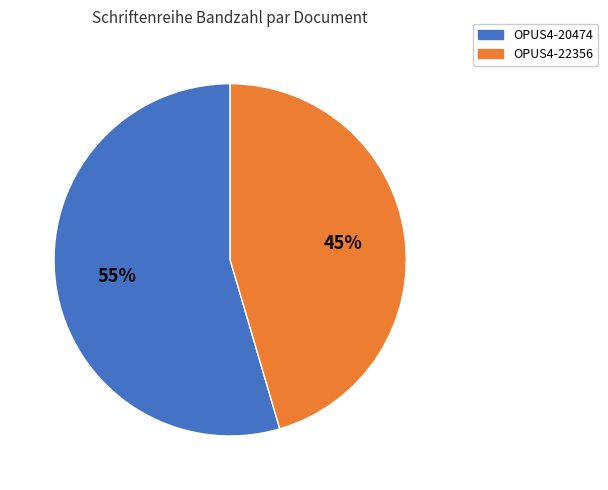

True or false: OPUS4-22356 accounts for 58% of the total.

False